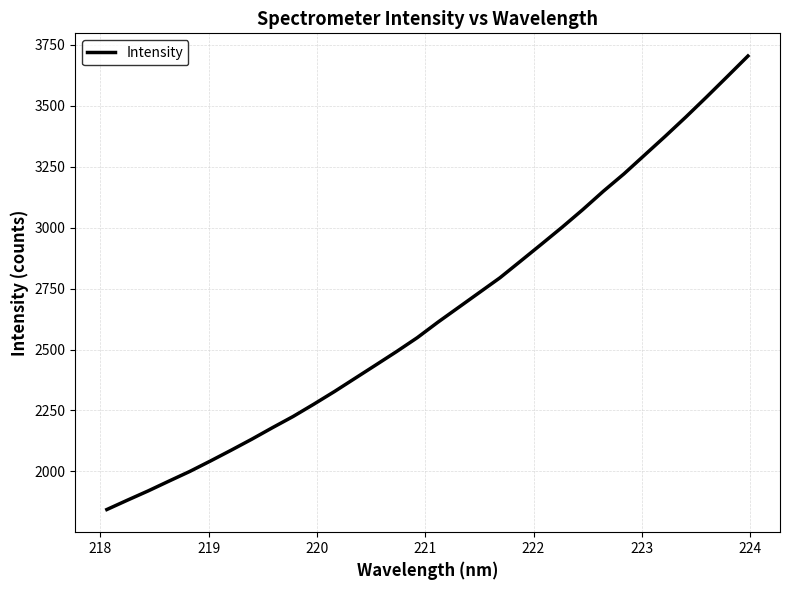

Reading left to right, transcribe all the data shown in this chart.

1843.6	1882.2	1920.1	1960.1	1999.6	2042.5	2086.7	2132.0	2179.3	2225.4	2275.8	2327.8	2382.3	2436.8	2491.6	2548.5	2612.2	2672.8	2733.6	2794.3	2862.8	2931.6	3001.1	3073.4	3149.1	3220.6	3297.8	3375.0	3454.2	3536.1	3619.7	3703.9